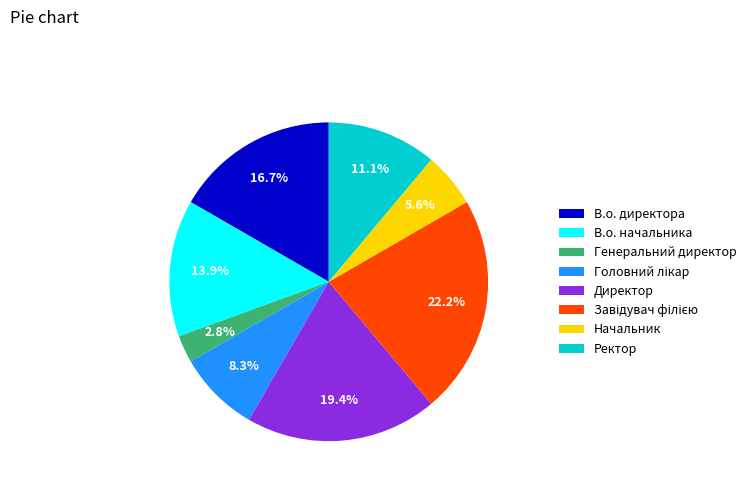

Which category has the smallest portion of the pie?

Генеральний директор